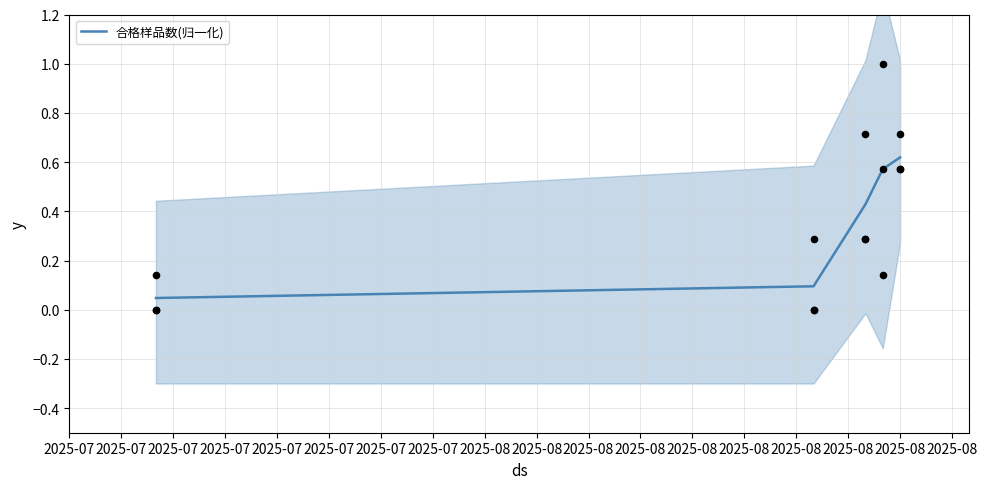

Which has a higher value, 2025-07 or 2025-07?

2025-07